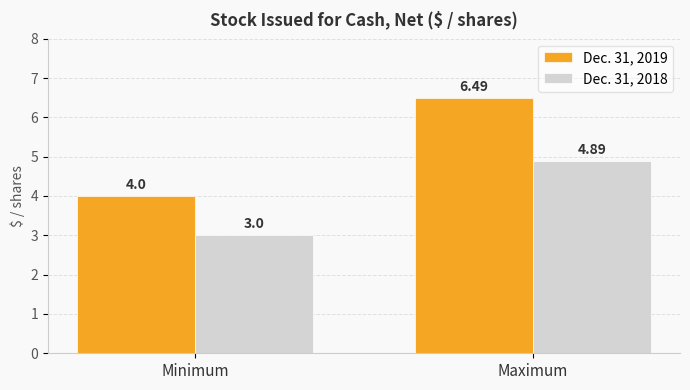

What is the sum of all Dec. 31, 2019 values?

10.5